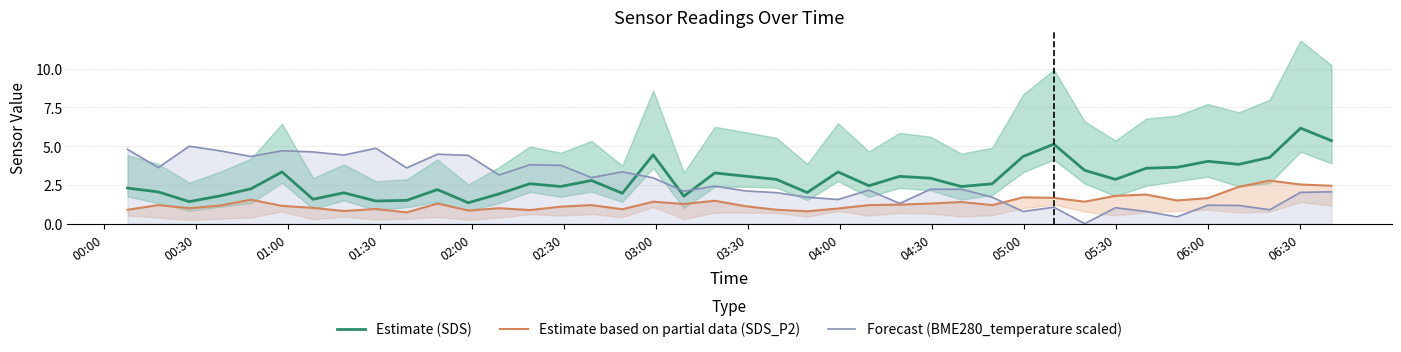

What is the maximum value for Estimate (SDS)?

6.2